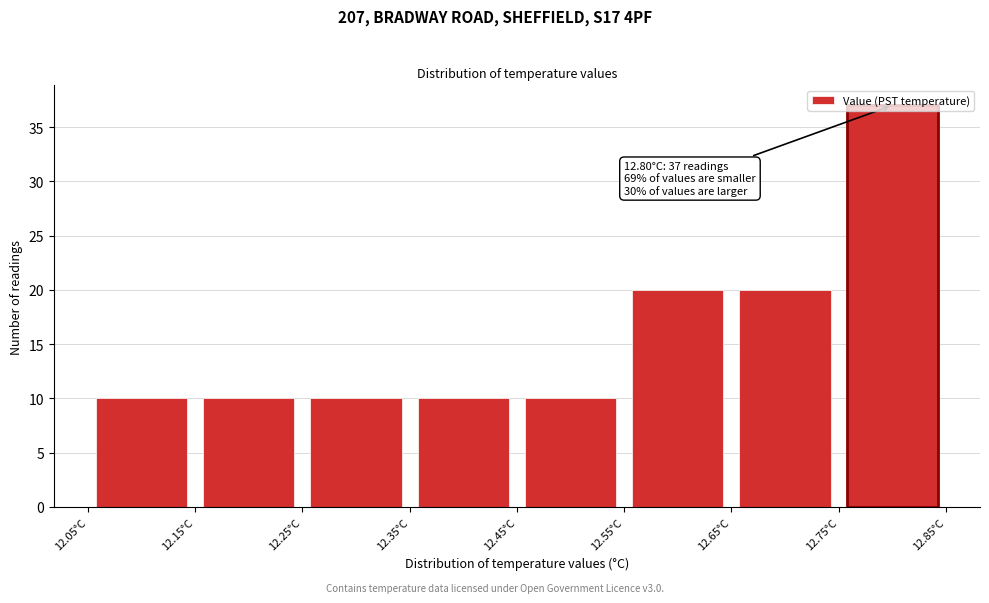

Over which range of the x-axis is the bar tallest?

12.75 to 12.85